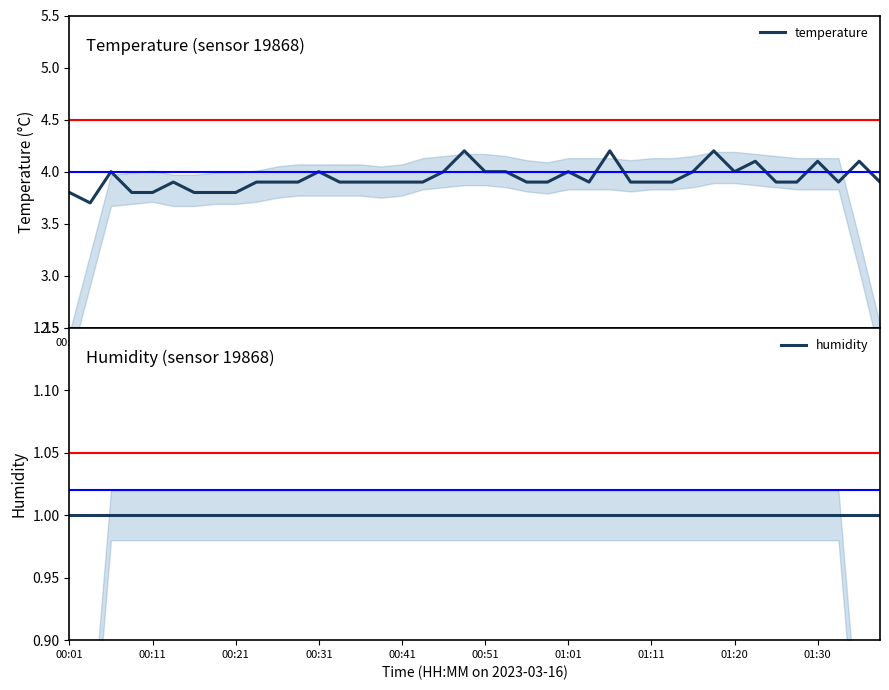

What is the minimum value for humidity?

1.0